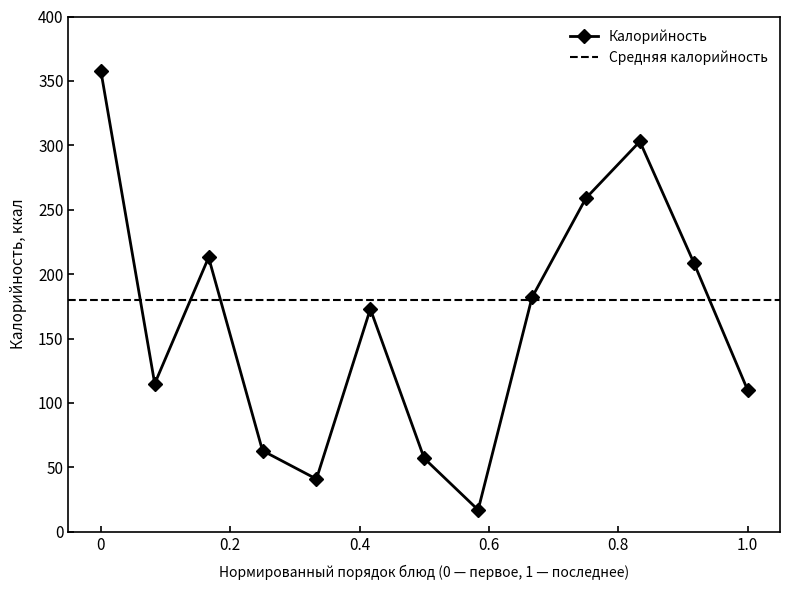

Reading left to right, list all the values displayed in this chart.

358	115	213	63	41	173	57	17	182	259	303	209	110